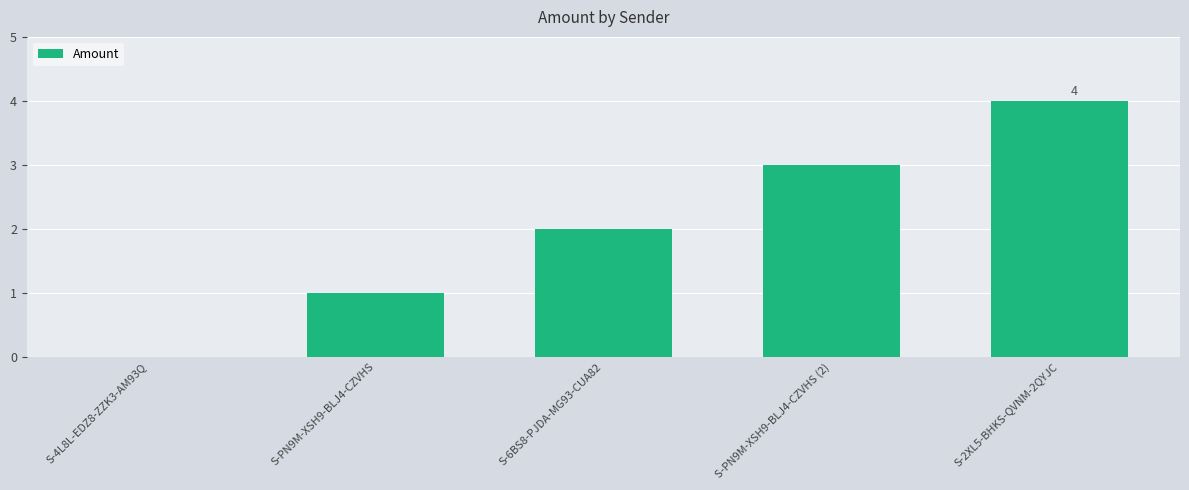

Reading right to left, extract all data points from this chart.

4	3	2	1	0